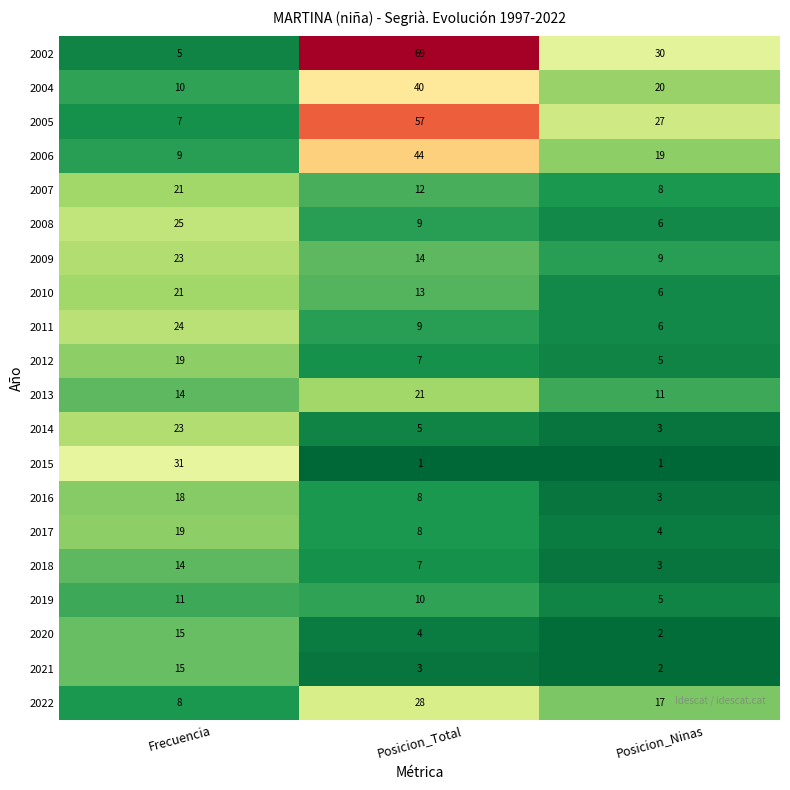

At how many categories does at least one series exceed 12?

3